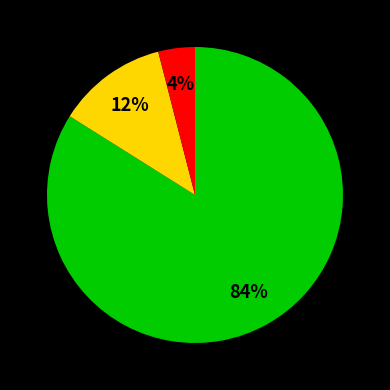

Does any single category account for the majority?

Yes